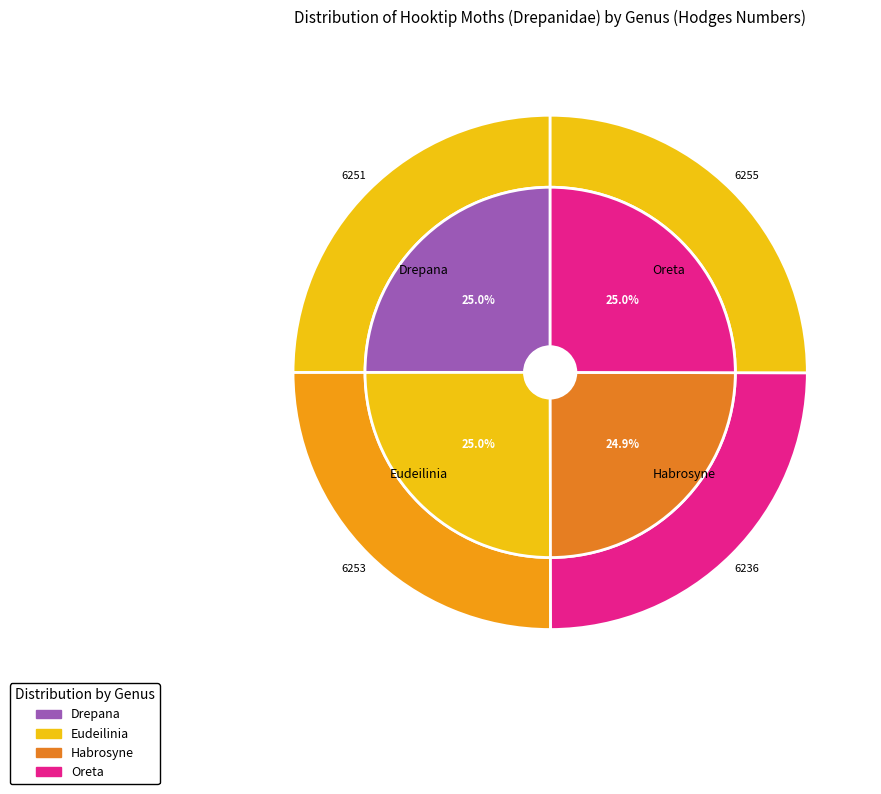

What percentage is NOT represented by Drepana?

75.0%